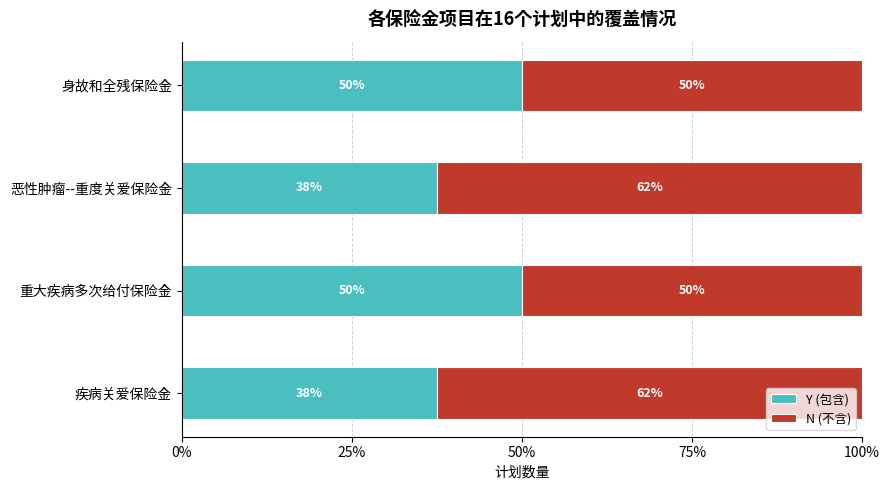

What are all the series names shown in the legend?

Y (包含), N (不含)